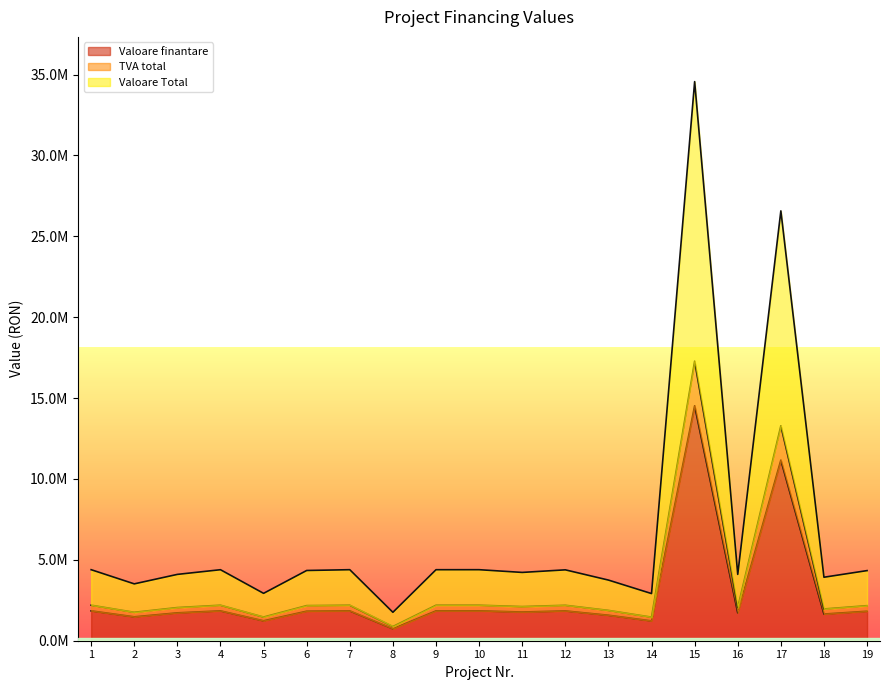

Does the chart have visible grid lines?

No